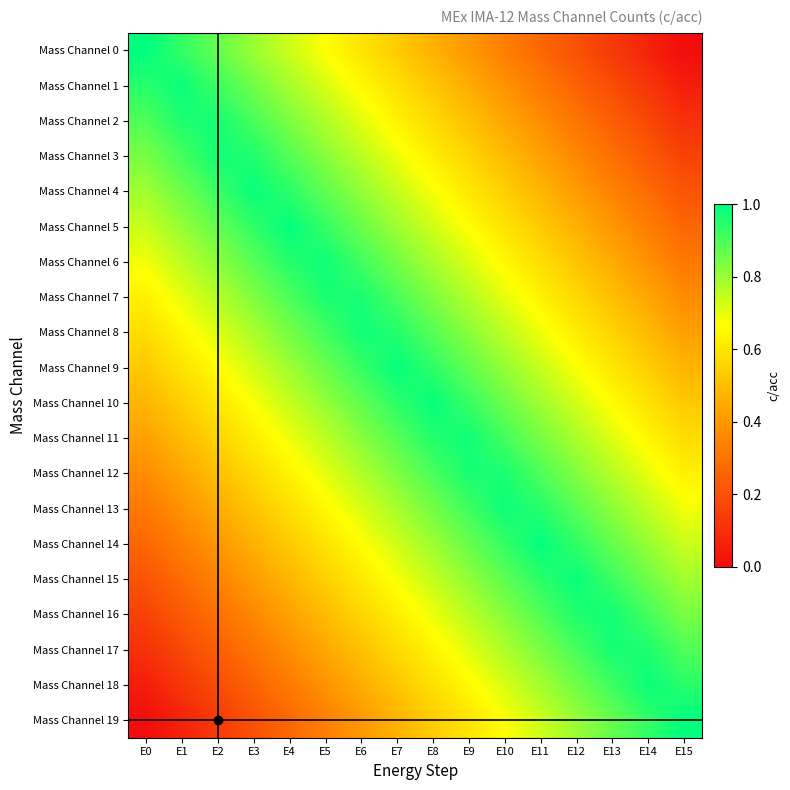

At how many categories does at least one series exceed 0?

16